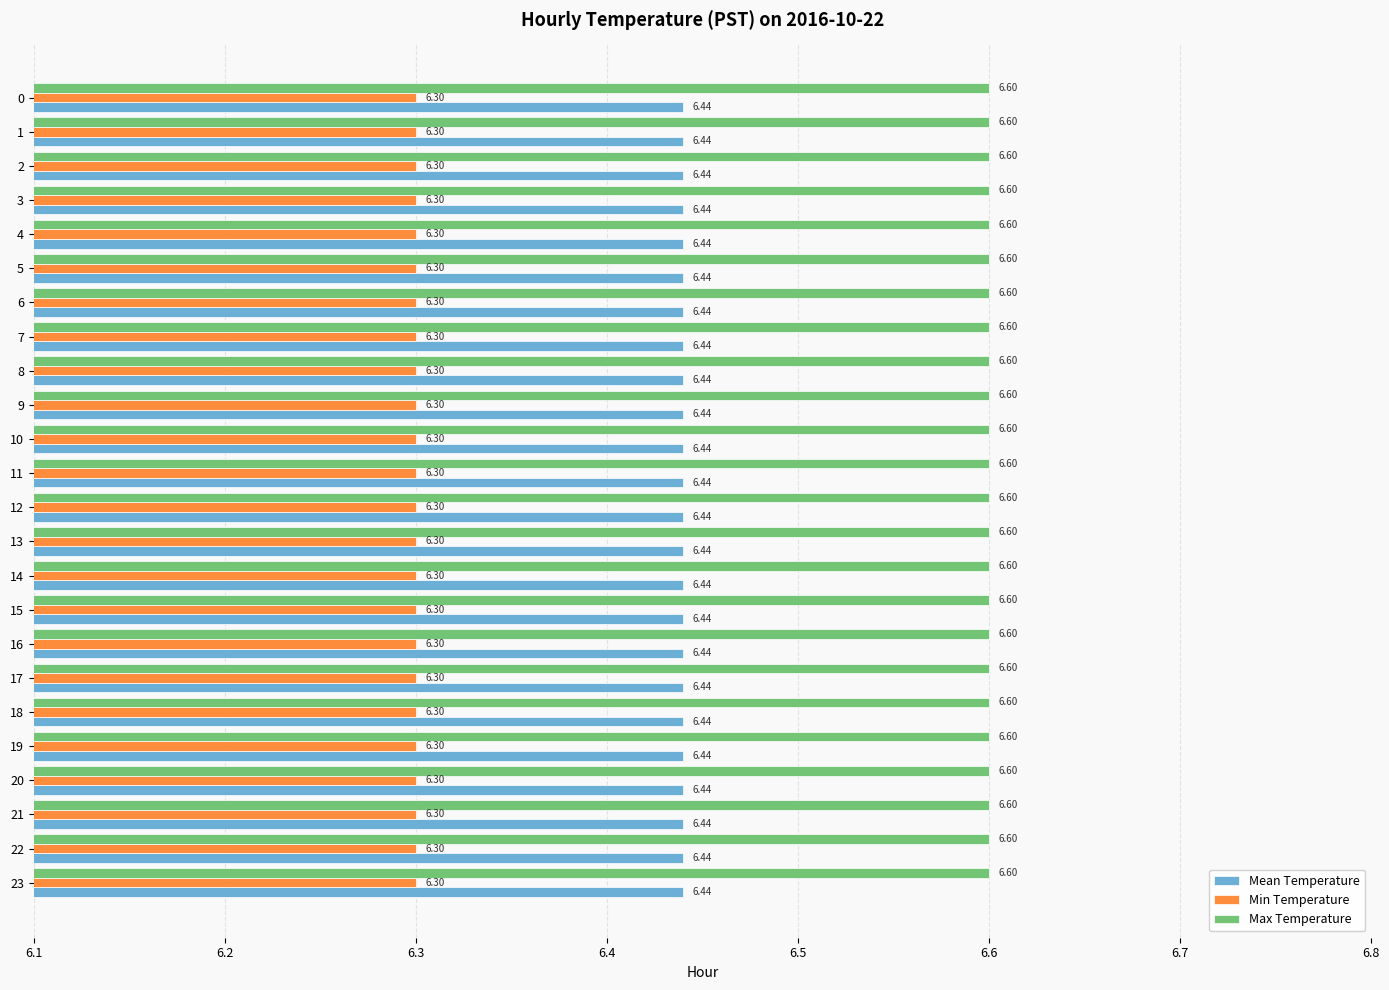

Rank the series at 16 from highest to lowest value.

Max Temperature, Mean Temperature, Min Temperature